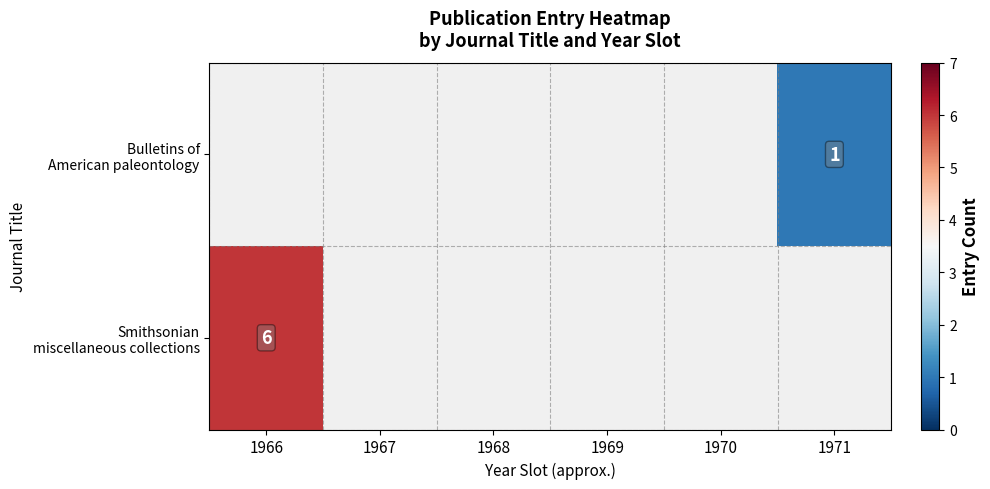

How many positive values does the Bulletins of American paleontology series have?

1